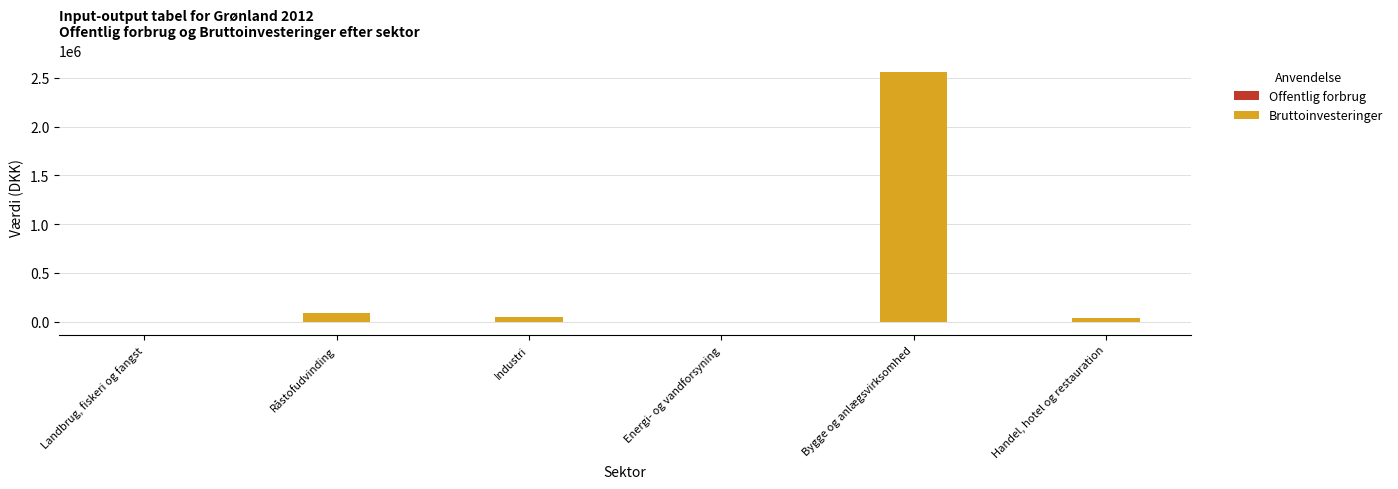

How many positive values does the Offentlig forbrug series have?

2